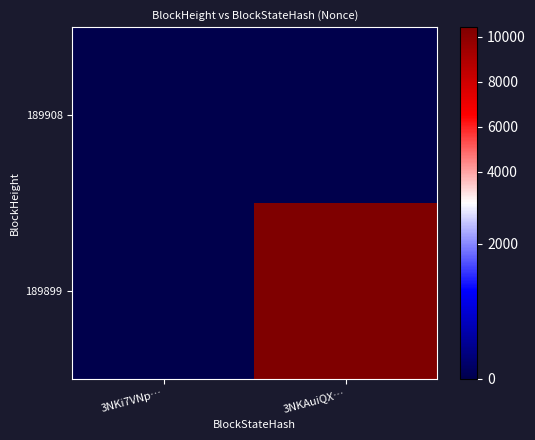

Rank the series by their maximum value, from lowest to highest.

189908, 189899